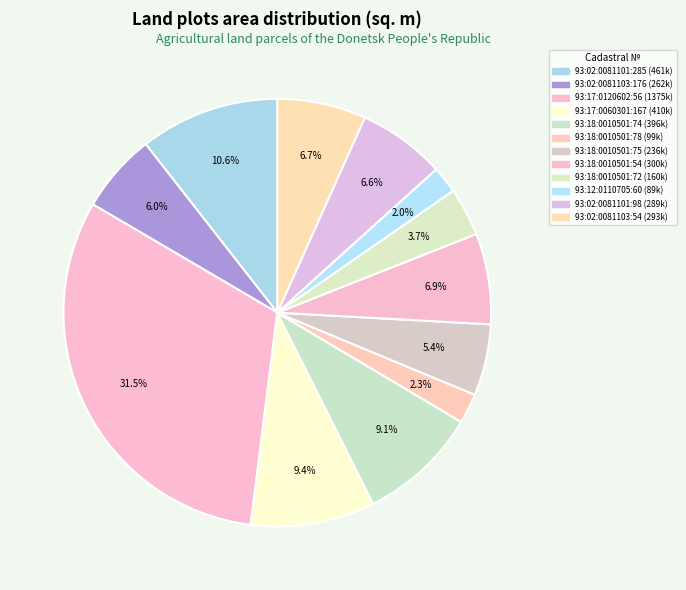

To the nearest percent, what is the difference between the largest and smallest slice percentages?

29%